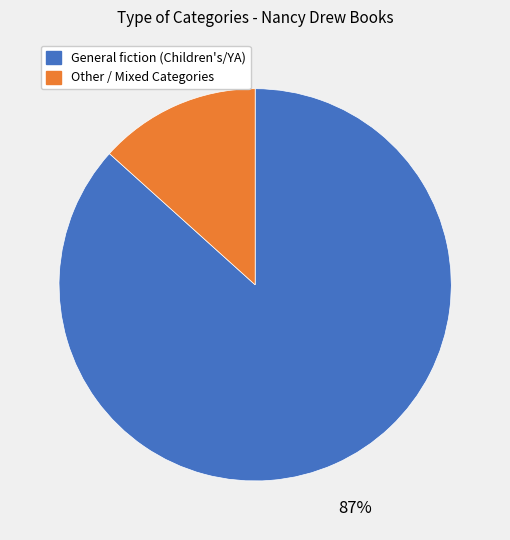

To the nearest percent, what is the average slice percentage?

50%